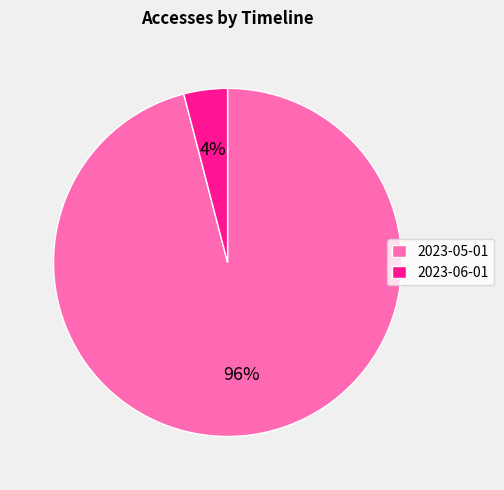

How many segments does this pie chart have?

2